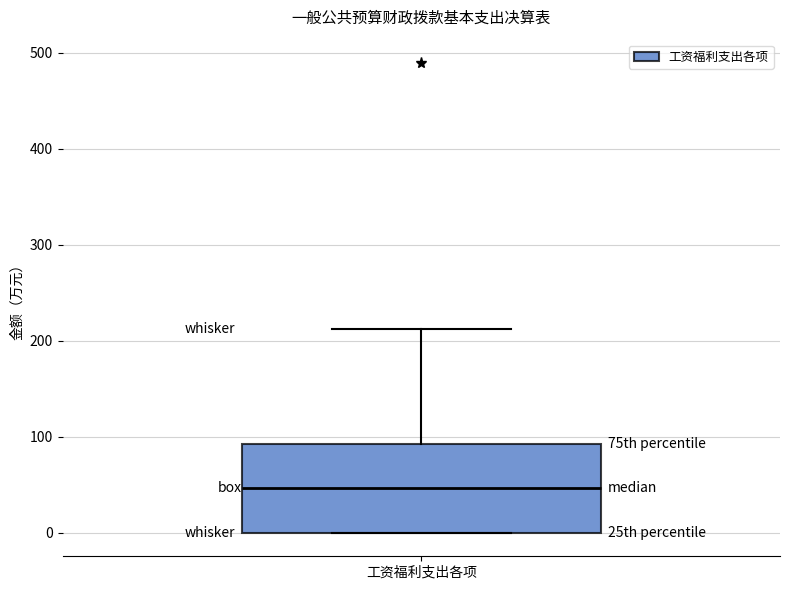

Read this box plot against the y-axis: the position of the median line, the range covered by the box, and the ends of both whiskers. The values are not printed on the chart, so give them approximately, as read against the axis.

median 50, box 0 to 90, whiskers 0 to 210